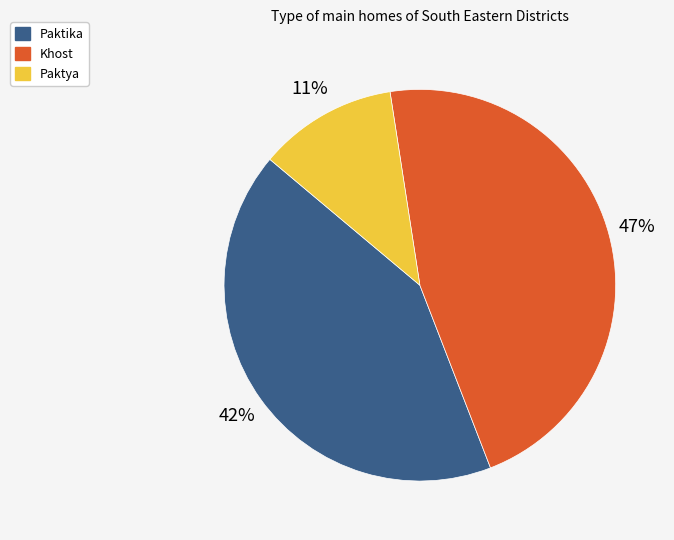

Combined, do Khost and Paktya account for over 50%?

Yes